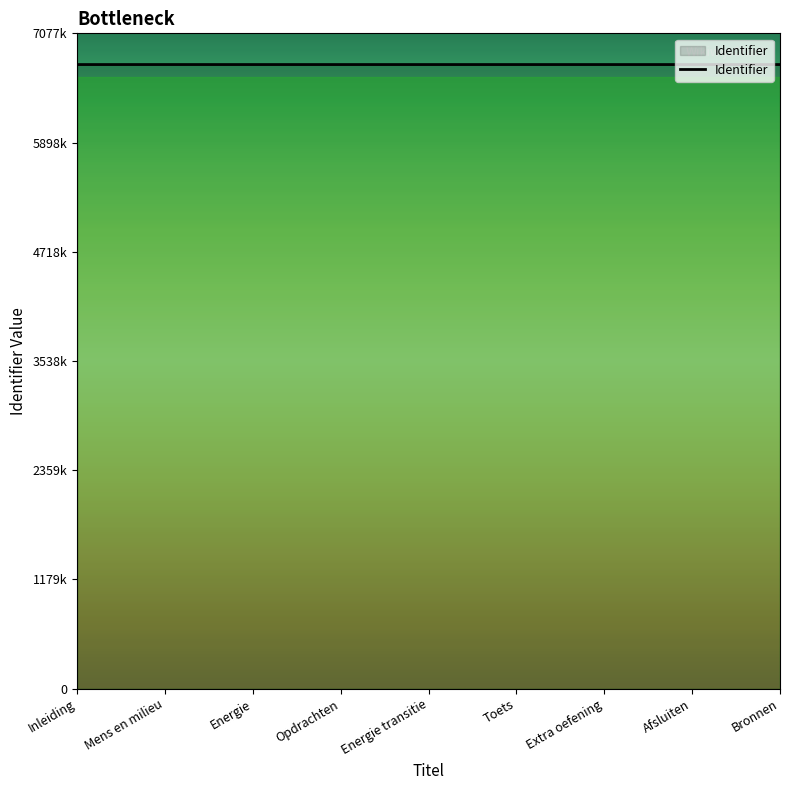

The chart shows a value of 11006442 at Afsluiten. True or false?

False